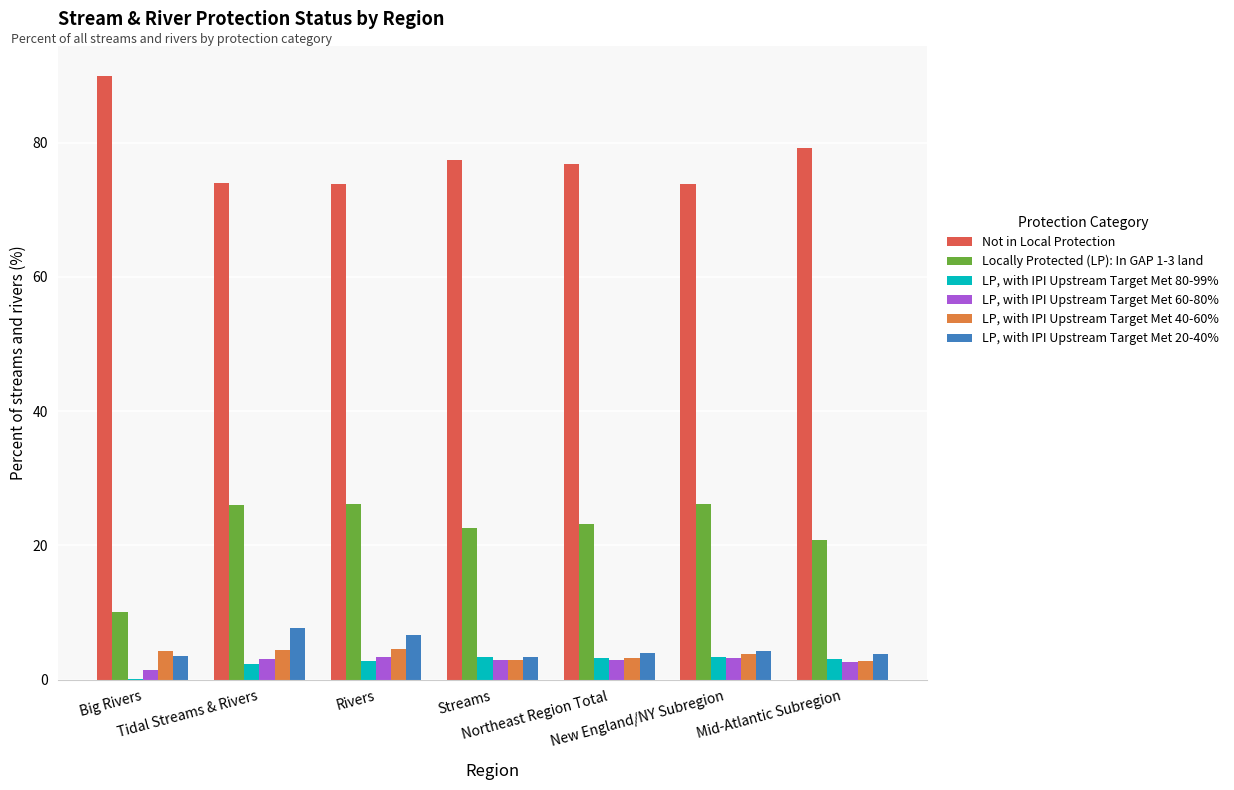

Which series has the largest total across all categories?

Not in Local Protection